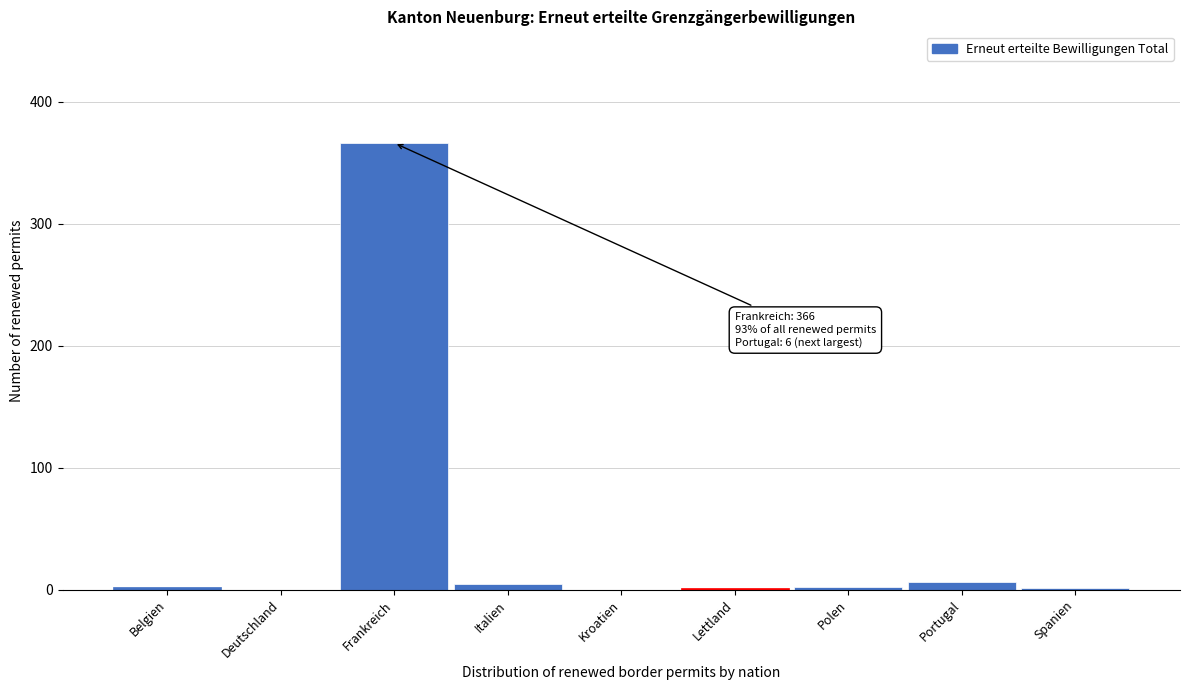

Which has a higher value, Polen or Frankreich?

Frankreich